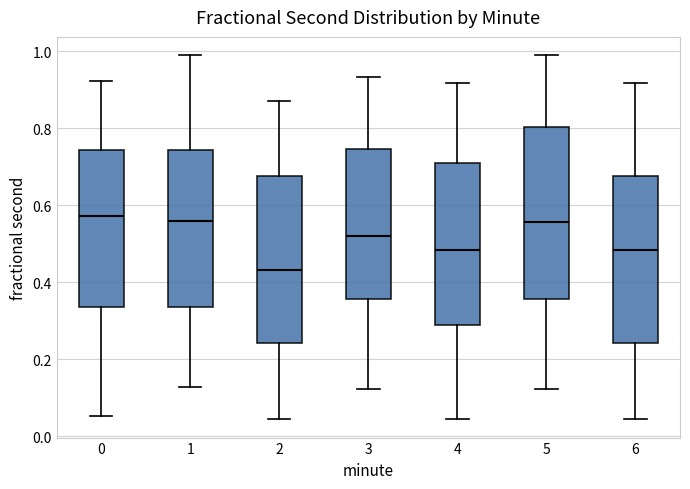

Reading left to right, read every box against the y-axis: the position of its median line, the range the box covers, and the ends of its whiskers. The values are not printed on the chart, so give them approximately, as read against the axis.

0: median 0.58, box 0.34 to 0.74, whiskers 0.06 to 0.92
1: median 0.56, box 0.34 to 0.74, whiskers 0.12 to 0.98
2: median 0.44, box 0.24 to 0.68, whiskers 0.04 to 0.88
3: median 0.52, box 0.36 to 0.74, whiskers 0.12 to 0.94
4: median 0.48, box 0.28 to 0.70, whiskers 0.04 to 0.92
5: median 0.56, box 0.36 to 0.80, whiskers 0.12 to 0.98
6: median 0.48, box 0.24 to 0.68, whiskers 0.04 to 0.92